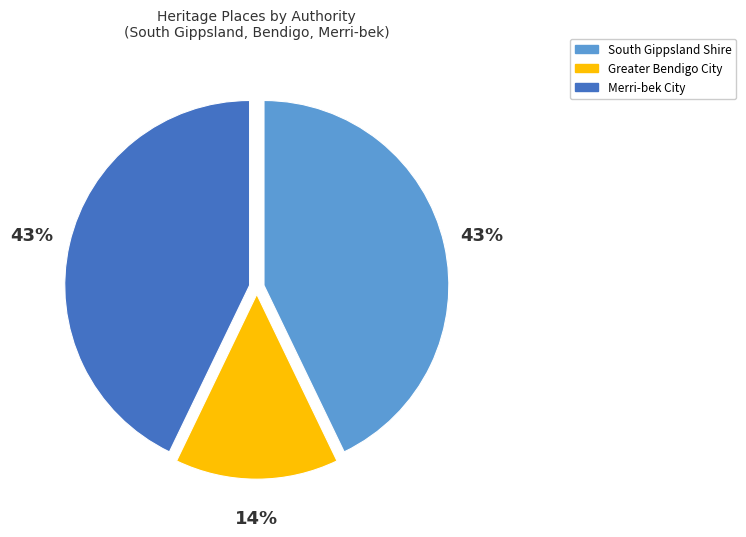

How many slices are in this pie chart?

3